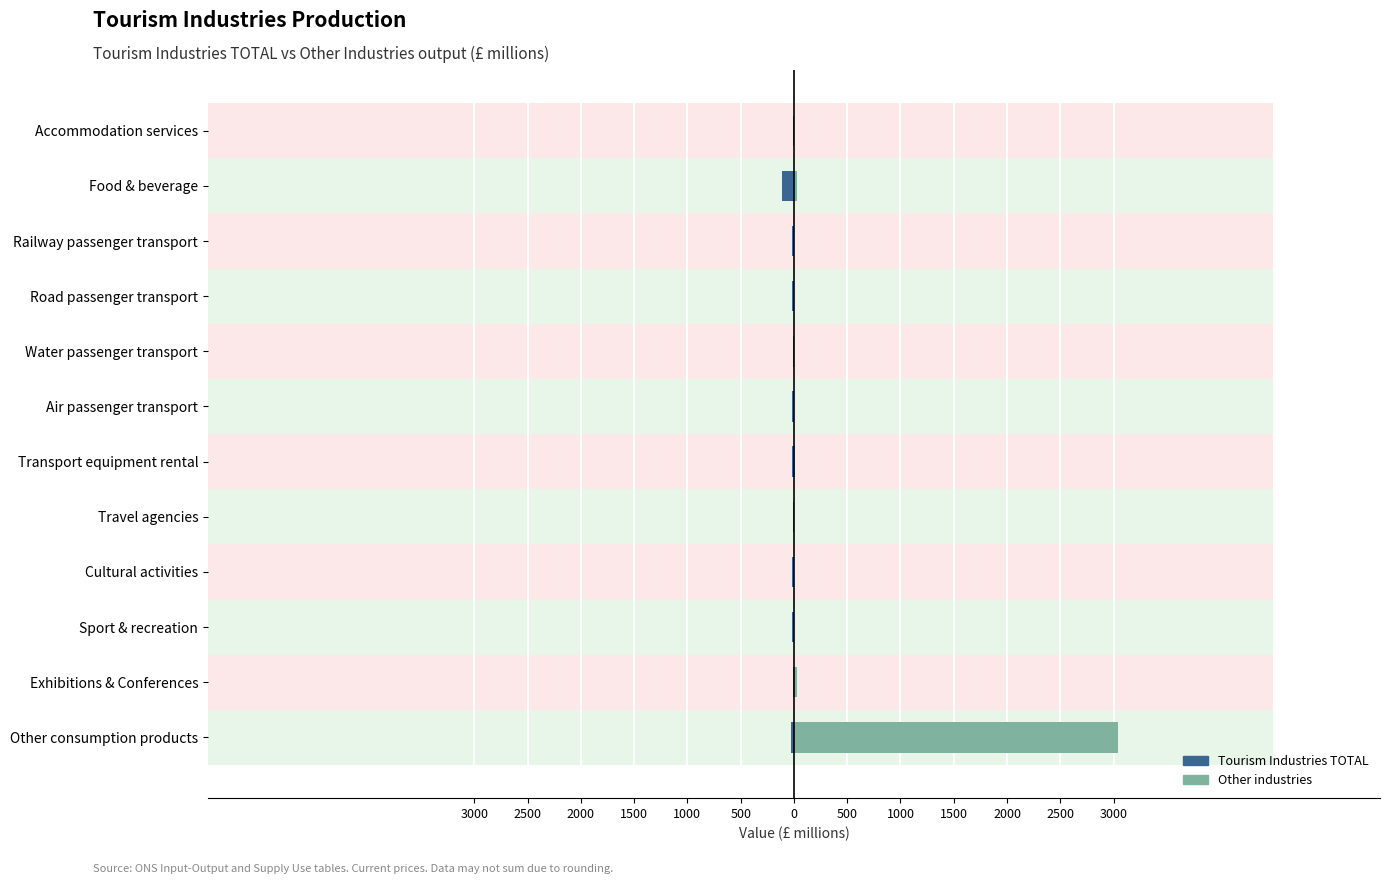

Reading right to left, list all the values displayed in this chart.

Tourism Industries TOTAL (left): -23.0	-7.0	-18.0	-15.6	-4.6	-13.8	-21.7	-5.5	-14.6	-15.7	-113.0	-7.1
Other industries (right): 3037.7	33.4	0.4	1.3	0.0	7.2	0.0	0.0	3.2	0.0	26.0	0.6